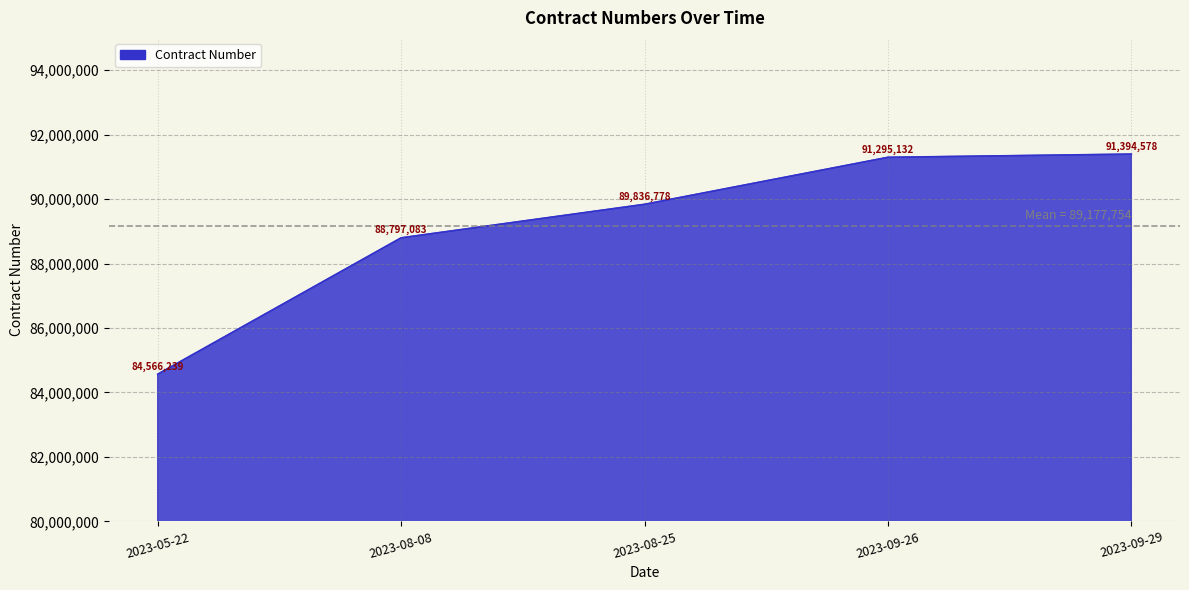

Count the number of categories in the chart.

5